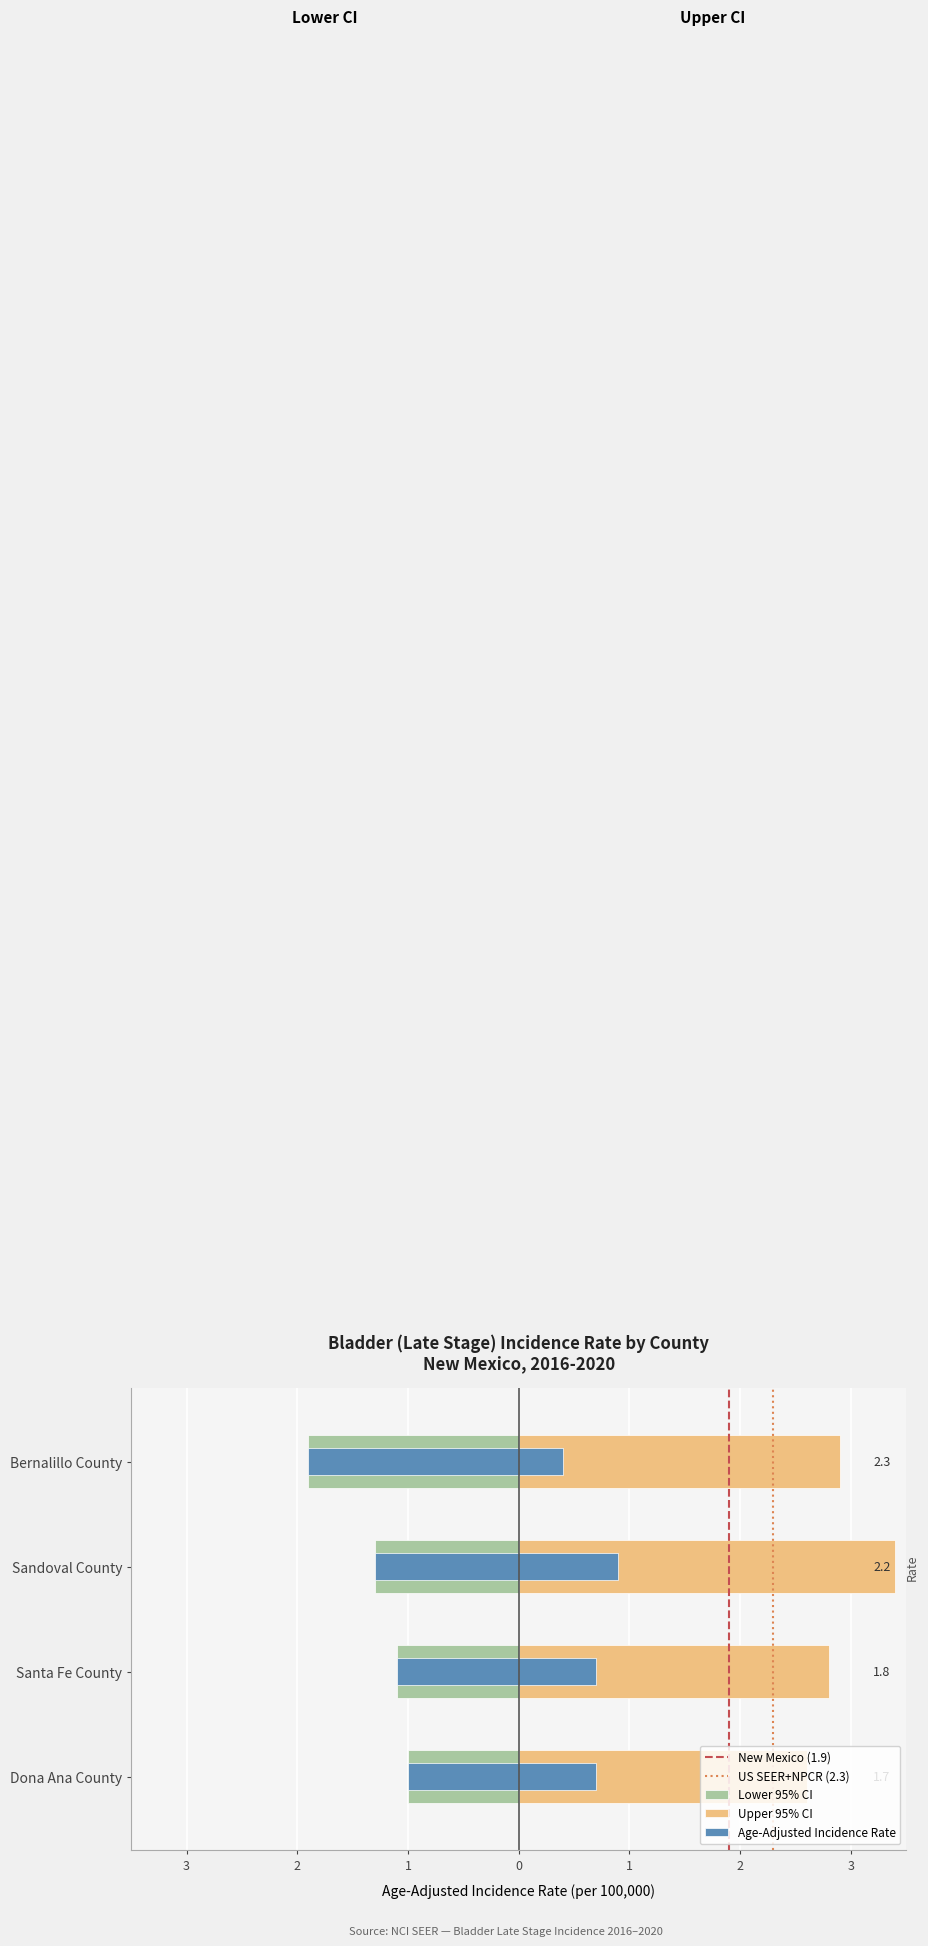

How many bars are there in each group?

3